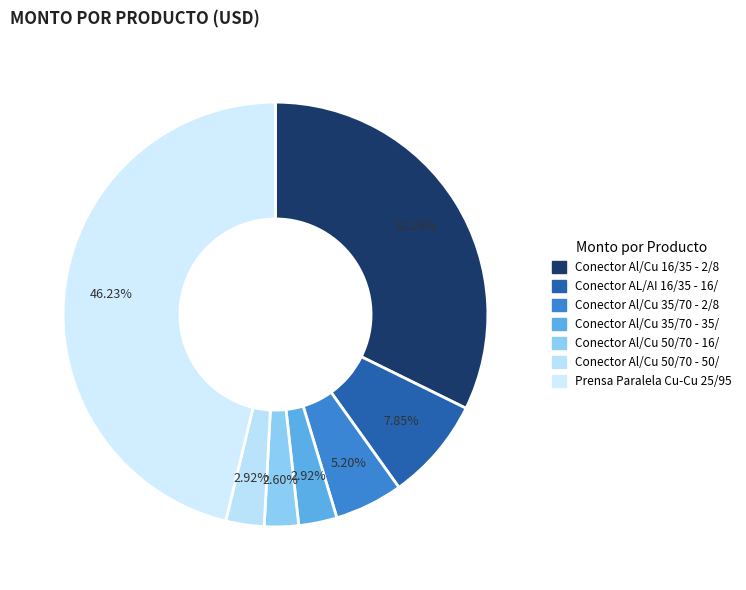

How many slices are in this pie chart?

7